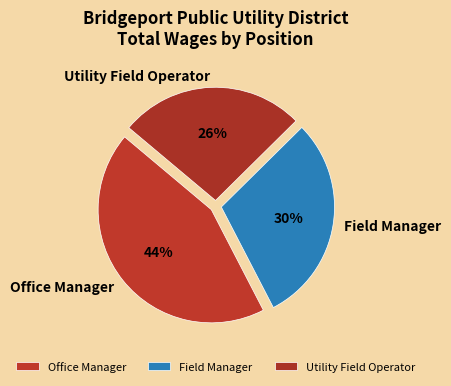

To the nearest percent, what percentage of the pie is Office Manager?

44%